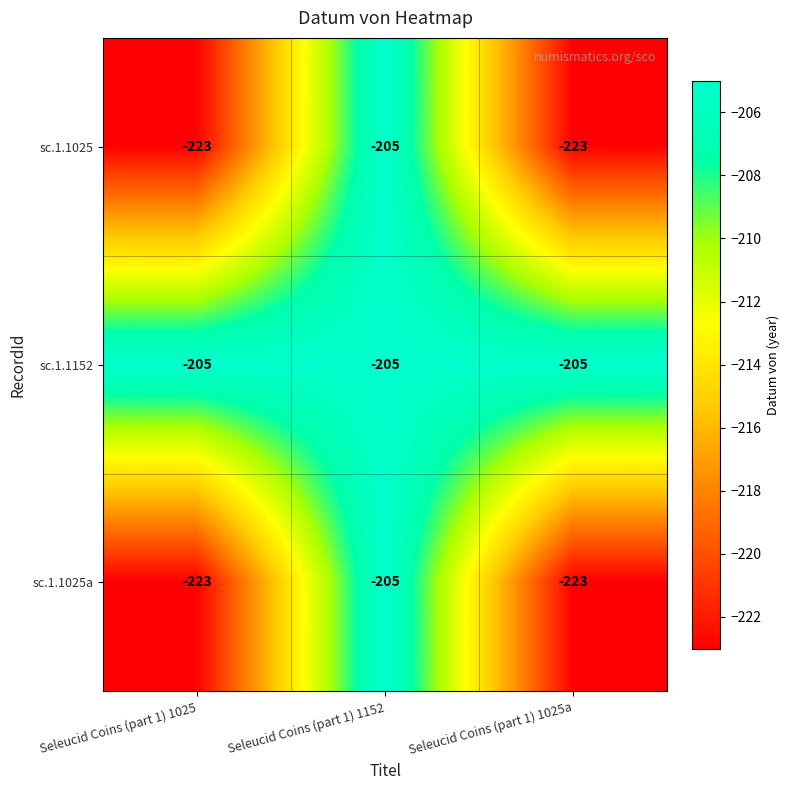

Is it true that sc.1.1025a equals -292 at Seleucid Coins (part 1) 1025a?

False